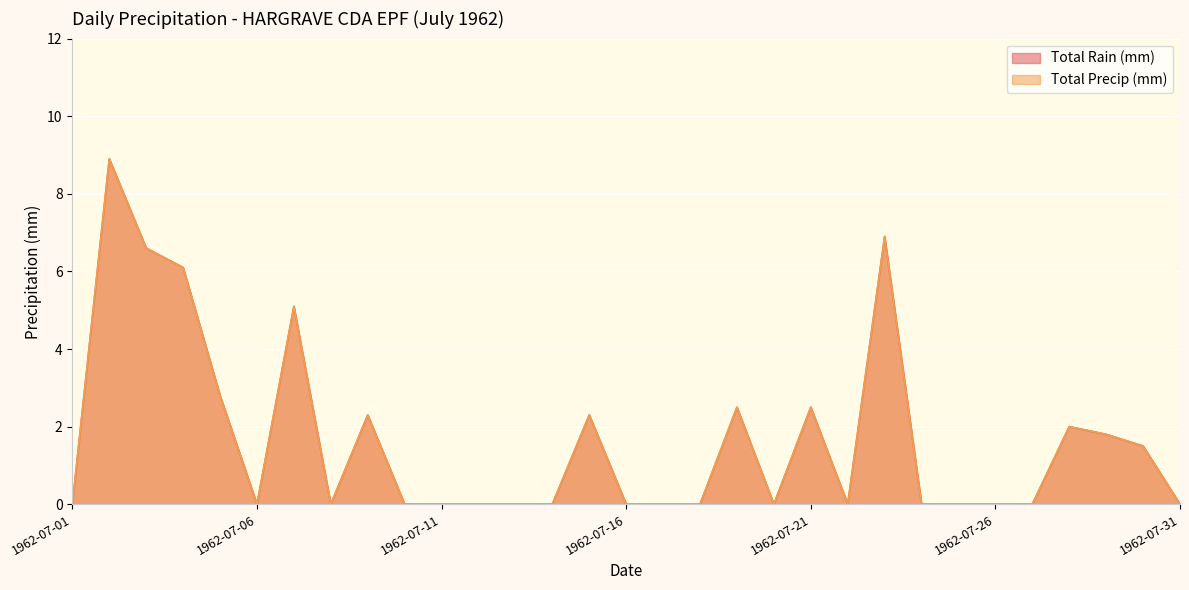

Count the number of data series in this chart.

2